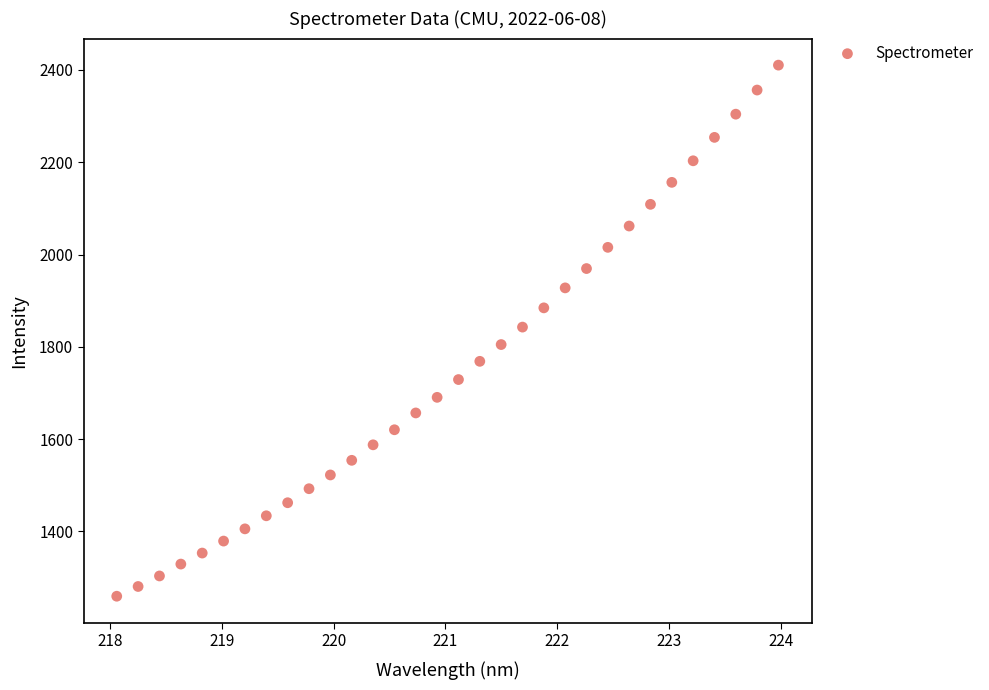

What is the range of Y values (max minus min)?

1151.0